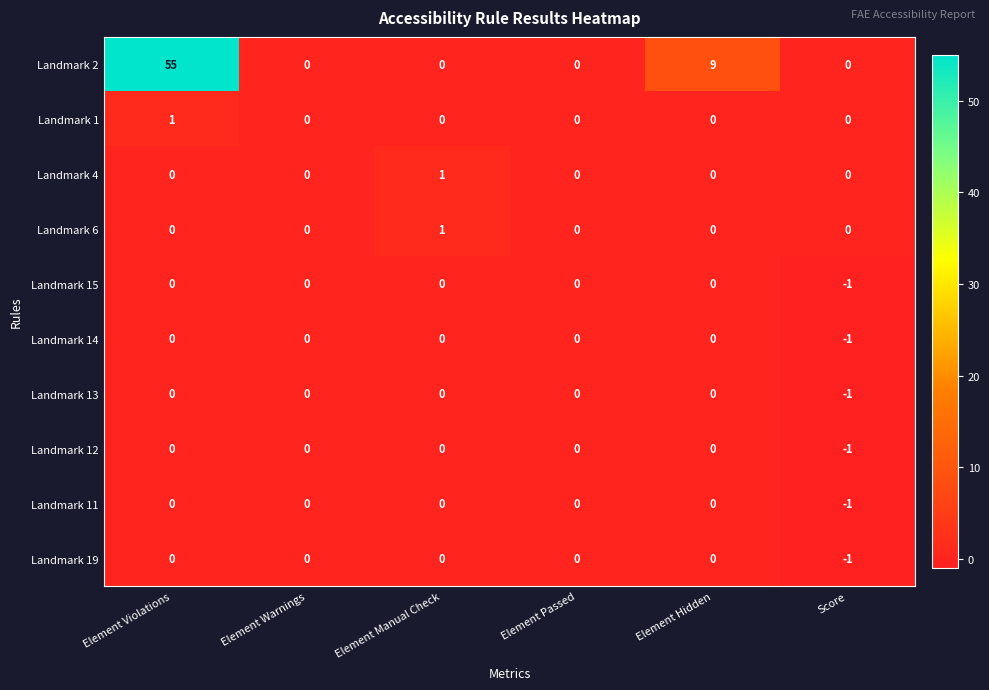

What is the total value across all series at Score?

-6